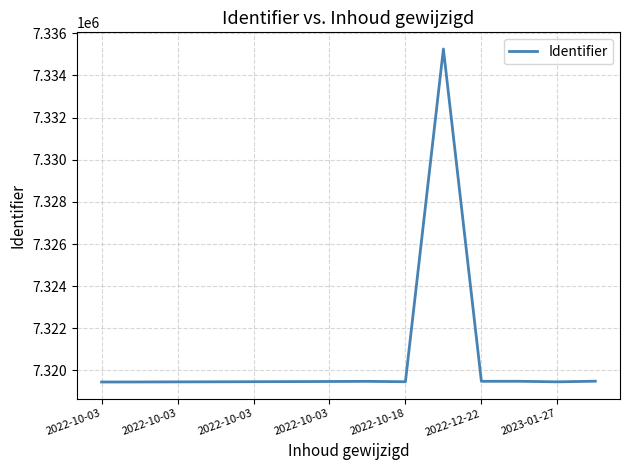

What is the difference between the maximum and minimum values?

15802